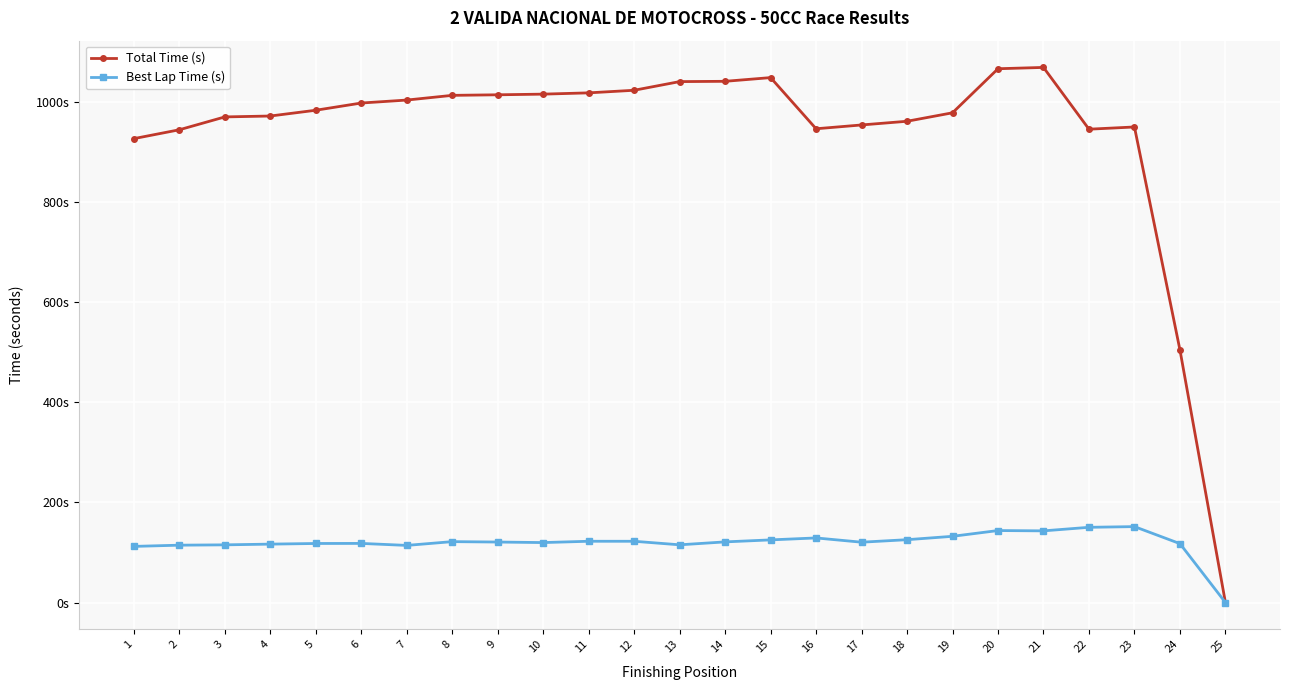

What is the maximum value for Total Time (s)?

1069.9